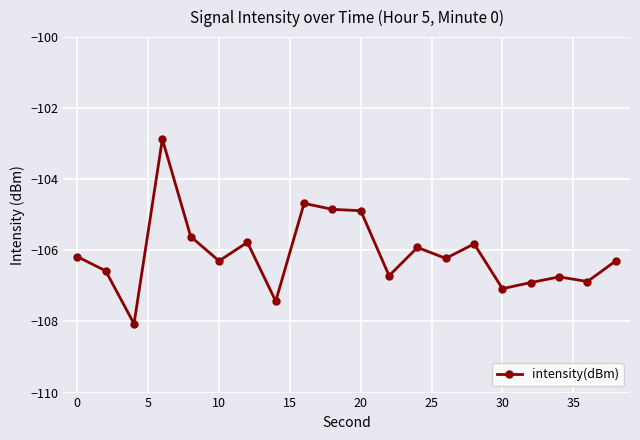

What is the maximum value shown in the chart?

-102.9